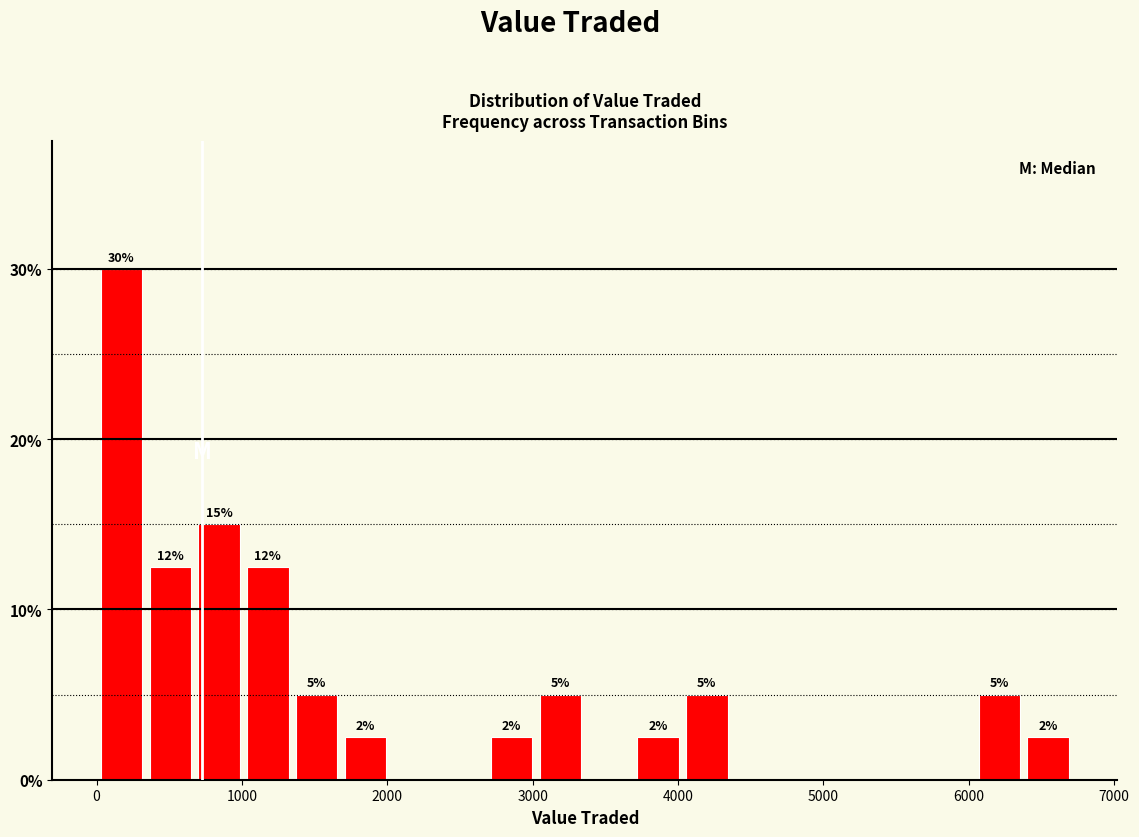

Around what value on the x-axis is the tallest bar? Give the approximate position of its centre, as read against the axis.

200